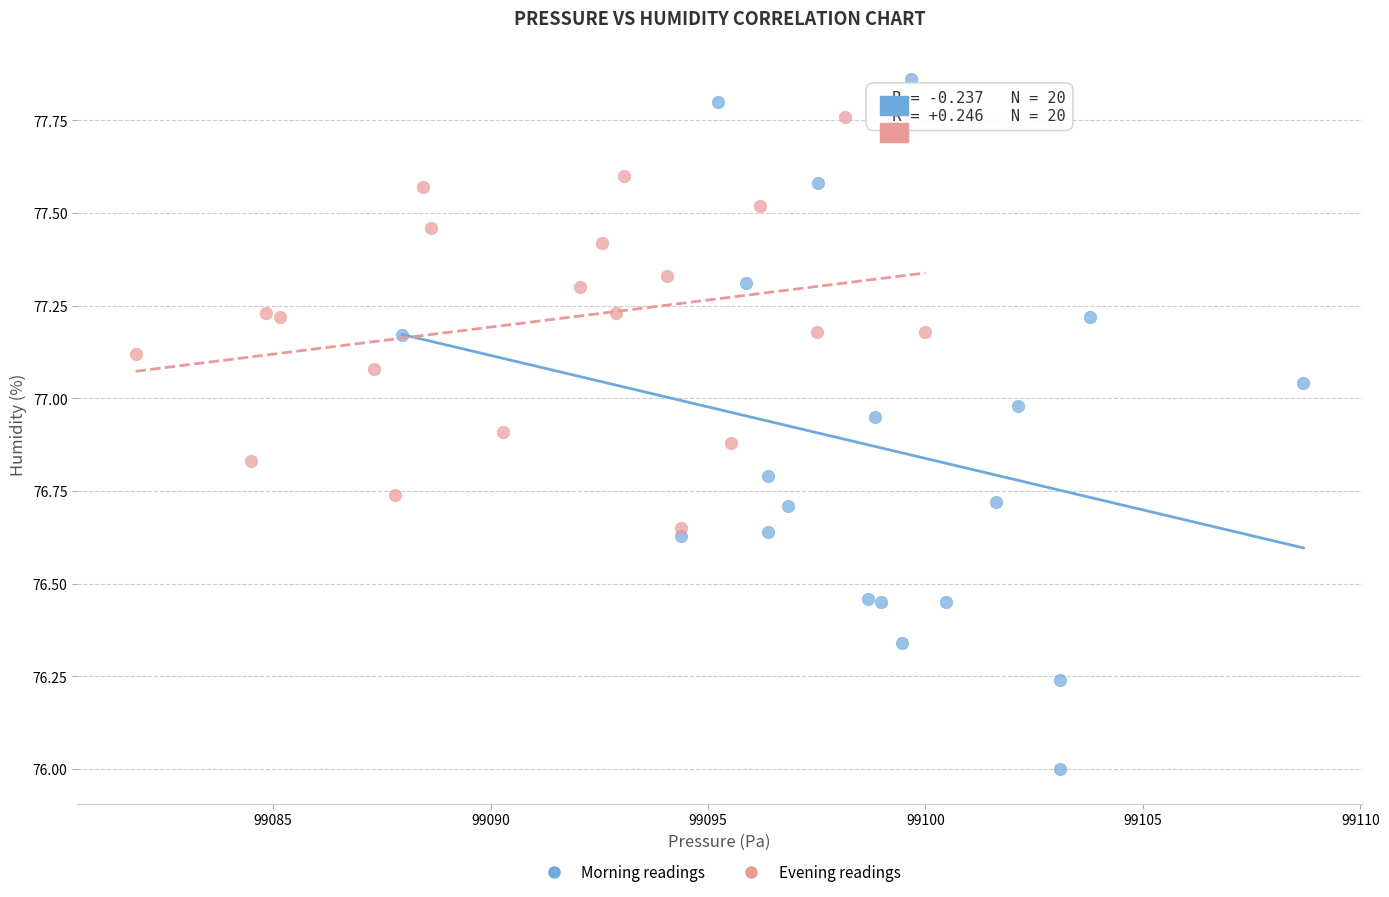

Which series has the widest spread of Y values?

Morning readings